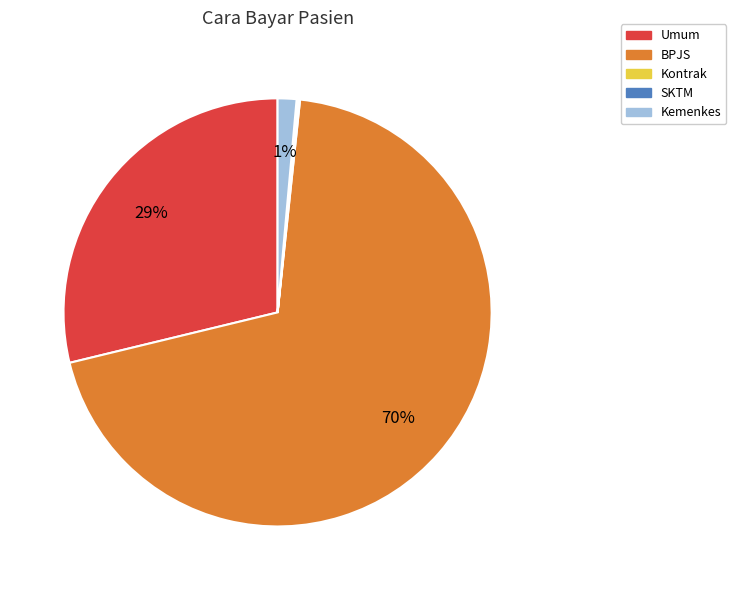

Is there any slice that represents more than half of the pie?

Yes